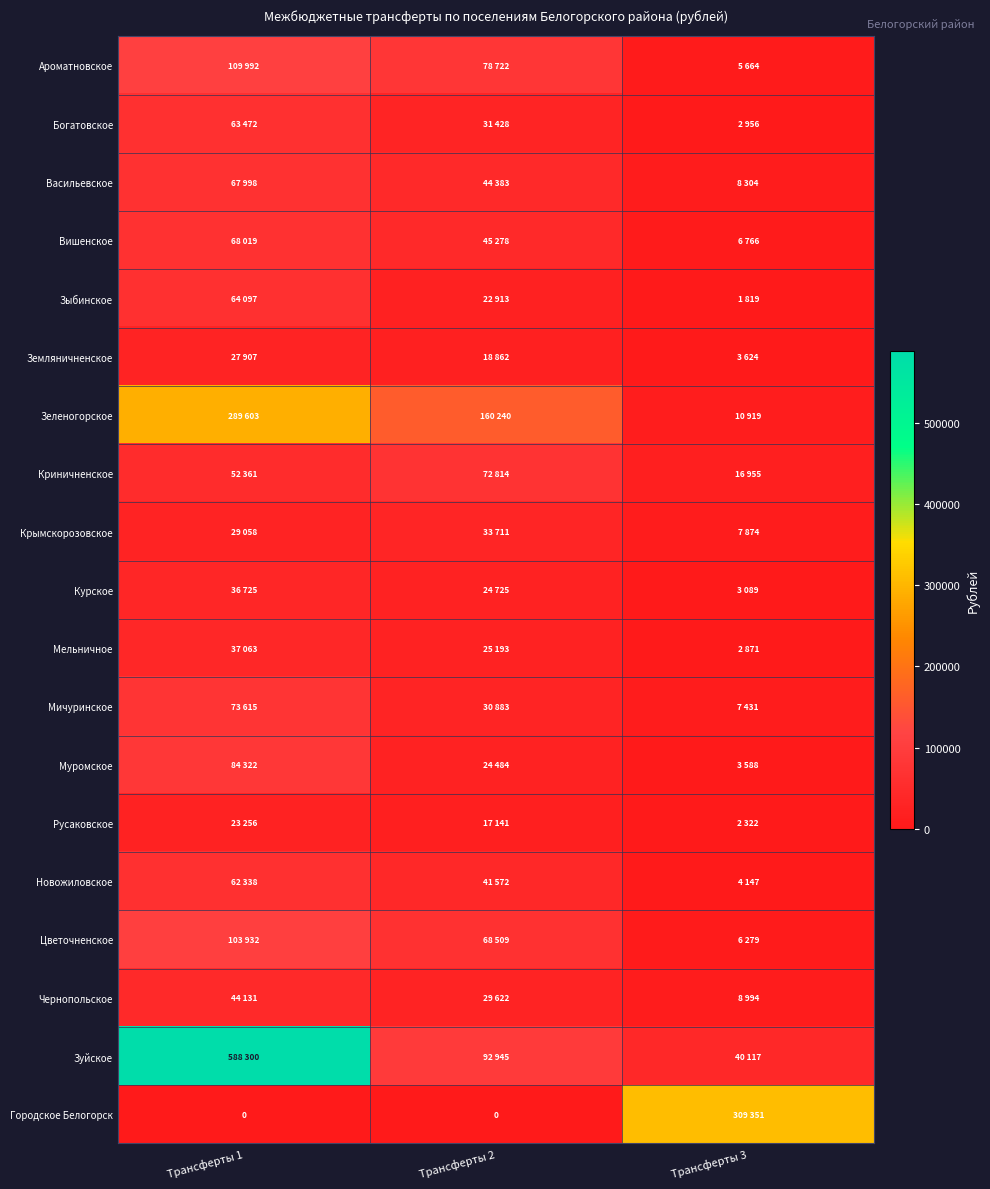

True or false: Зеленогорское has a value of 509433 at Трансферты 1.

False